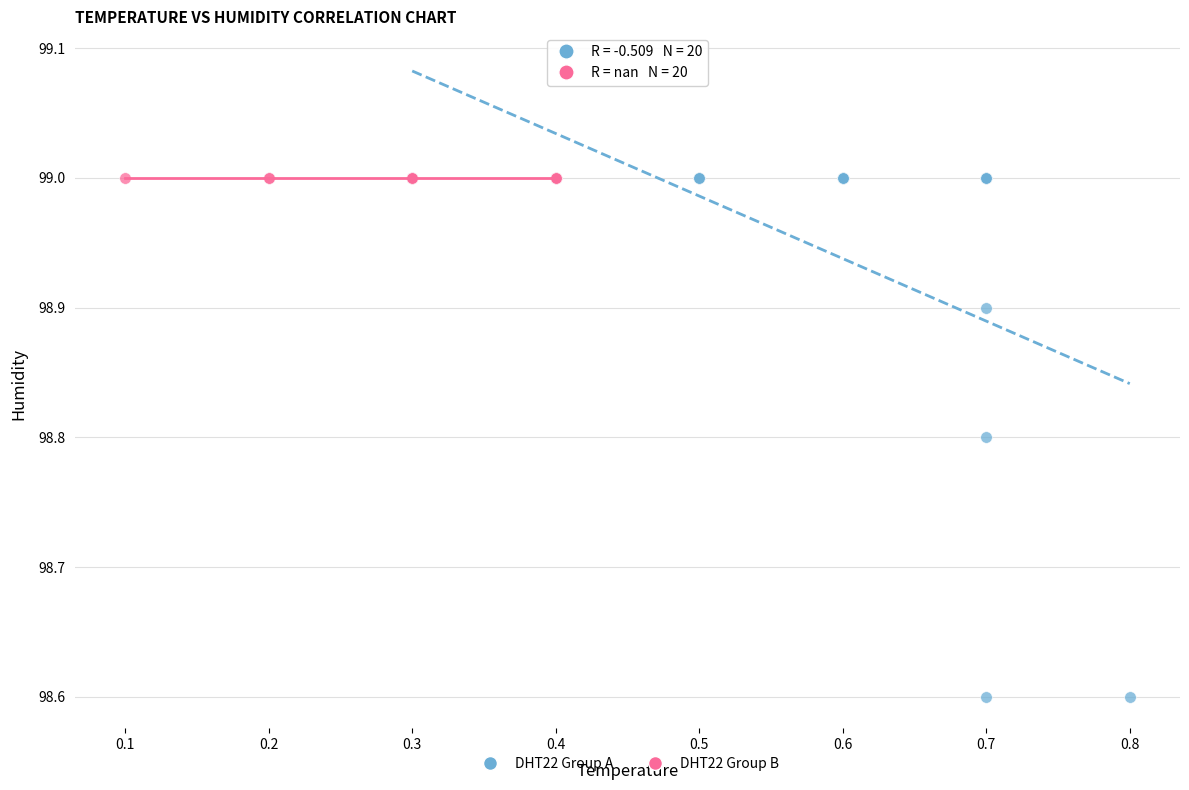

Which series contains the lowest Y value?

DHT22 Group A